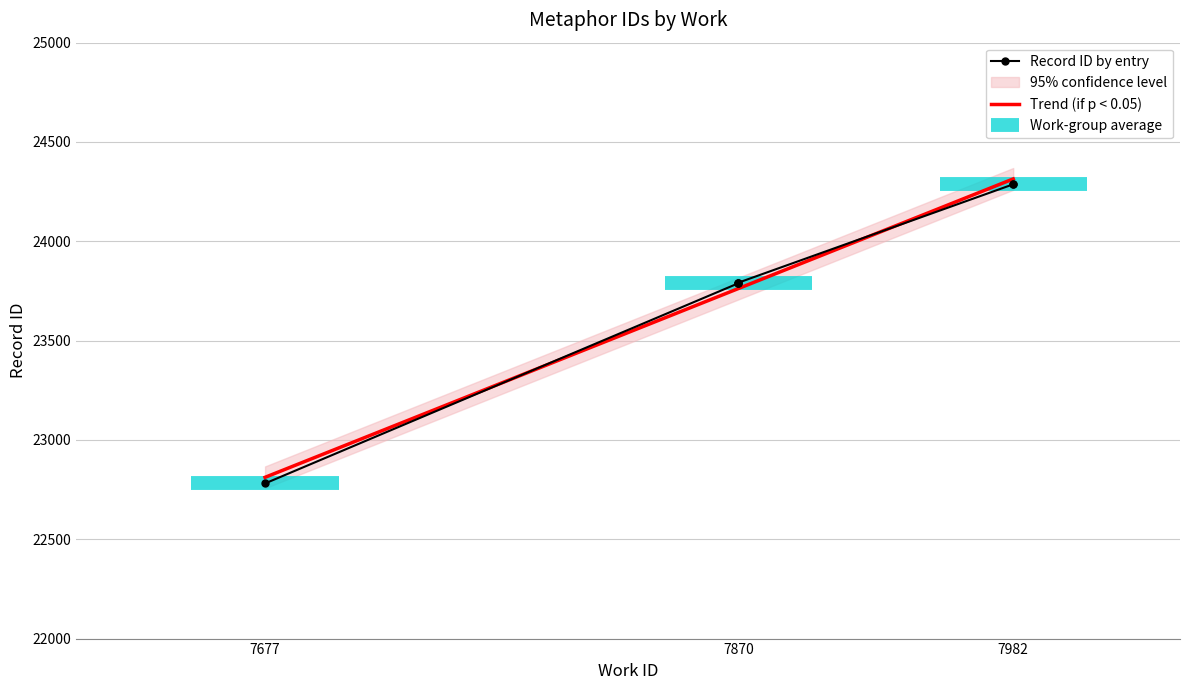

Read the value at 7677, to the nearest 100.

22800